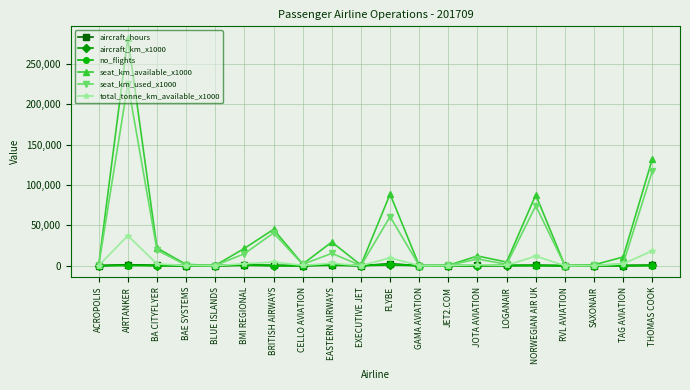

At which category is the sum across all series the highest?

AIRTANKER